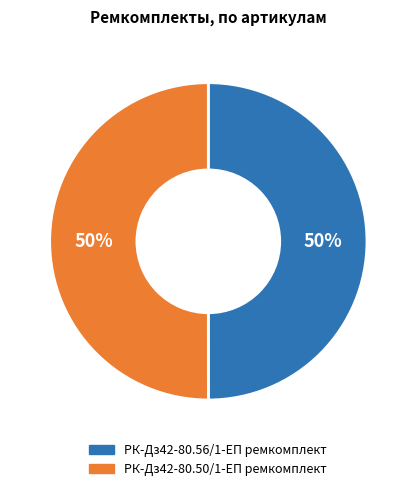

How many segments does this pie chart have?

2